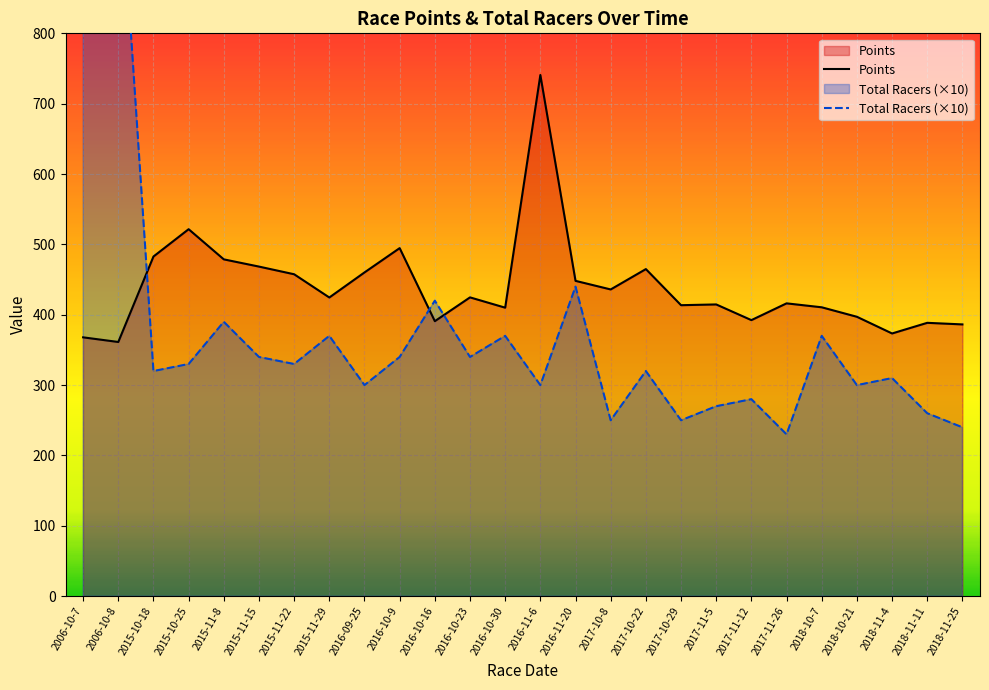

How many lines are shown in the chart?

2